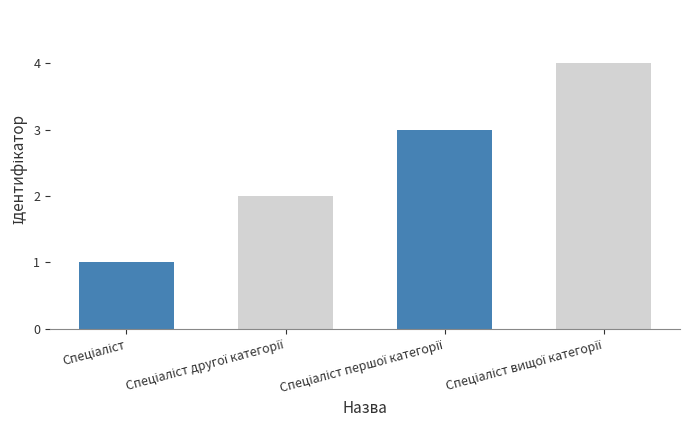

What is the greatest value displayed?

4